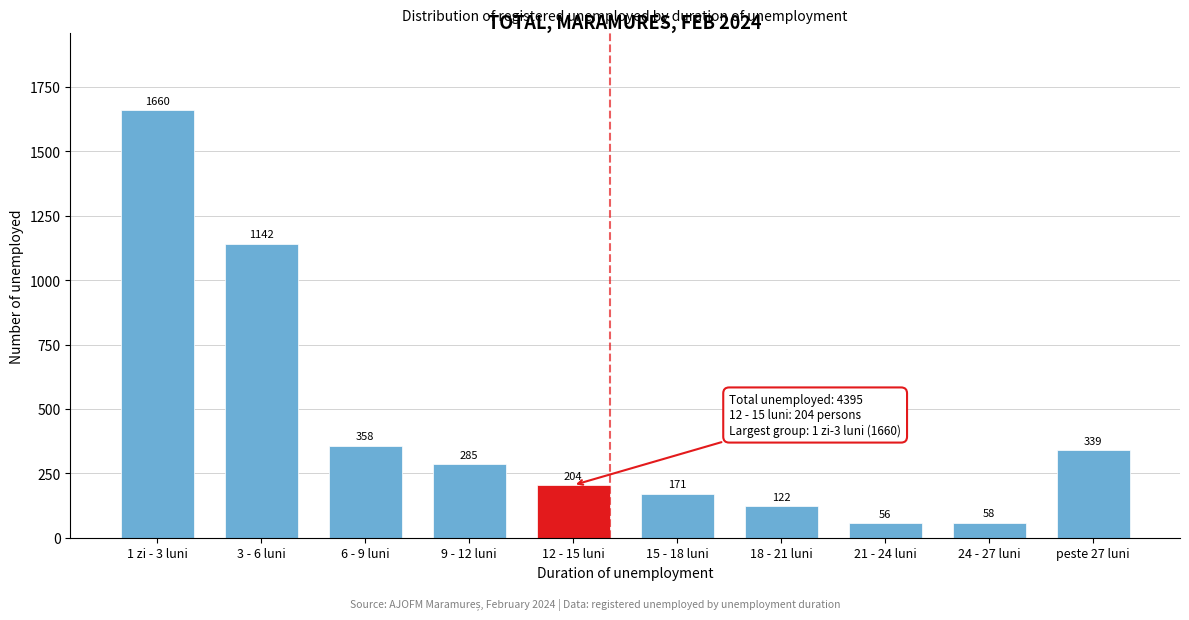

Reading right to left, extract all data points from this chart.

339	58	56	122	171	204	285	358	1142	1660